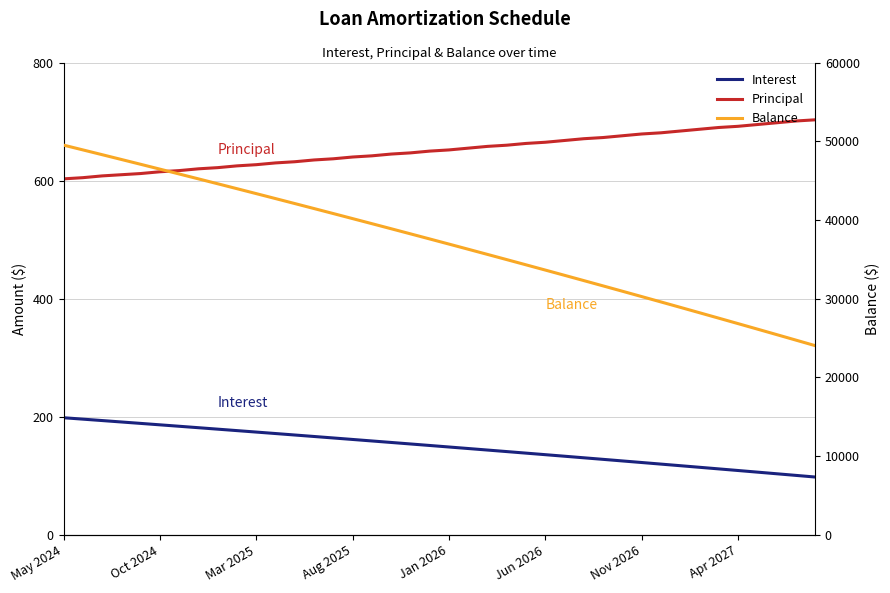

True or false: Principal and Interest cross at least once.

False